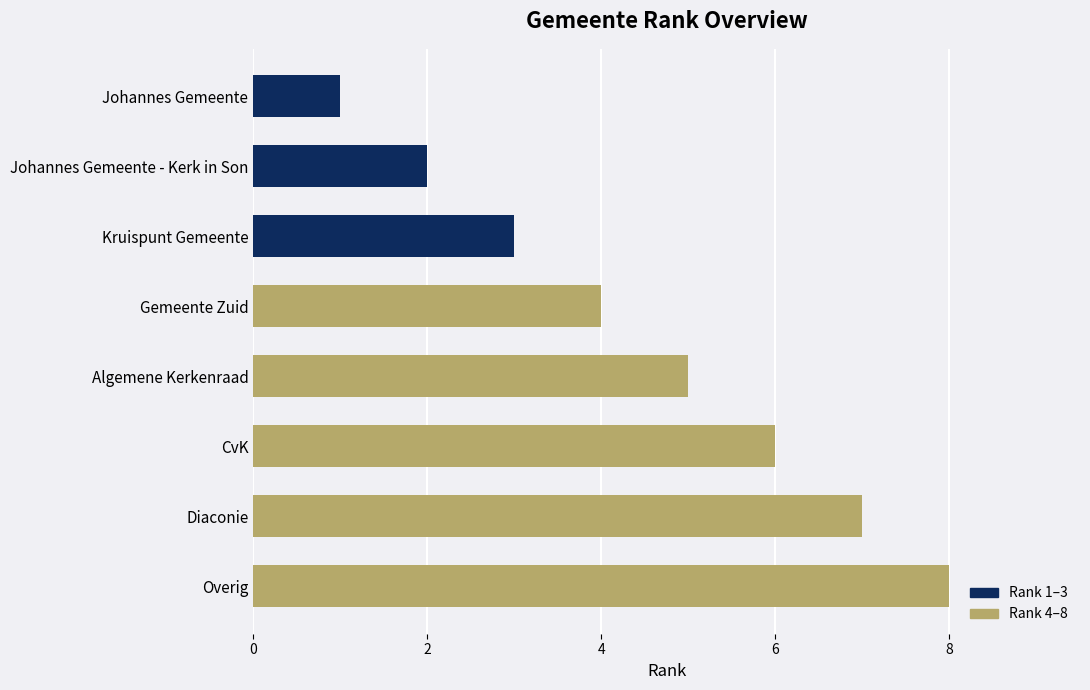

What is the ratio of the value at Overig to the value at Diaconie?

1.1